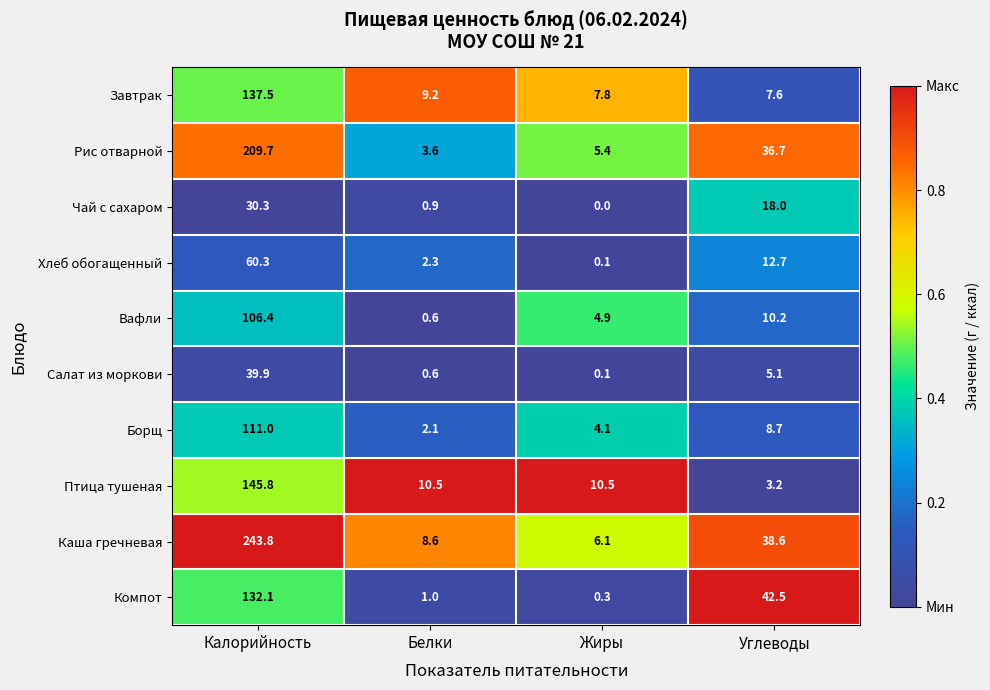

Which series changed the most between Калорийность and Белки?

Каша гречневая